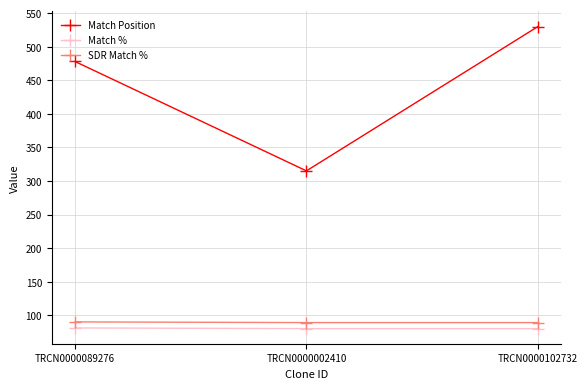

What position from the right is TRCN0000102732?

1